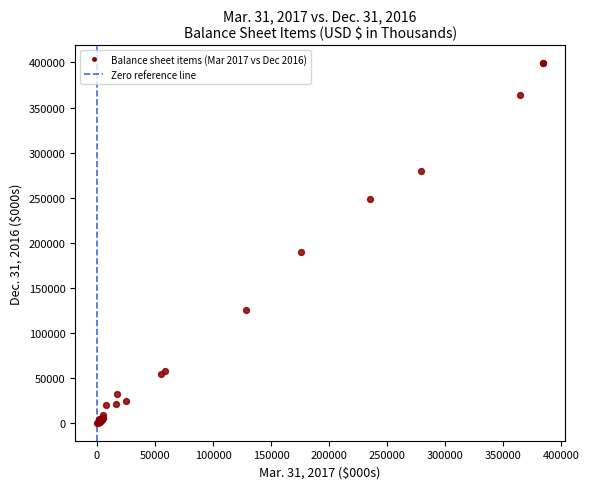

What Y value in the scatter plot is closest to 199724?

189331